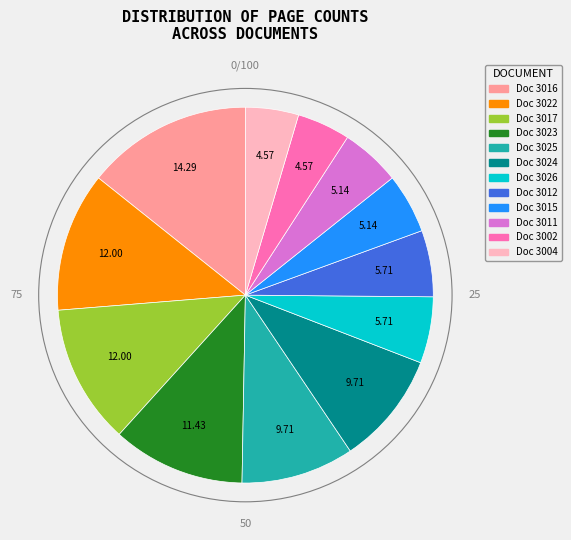

Is there any slice that represents more than half of the pie?

No